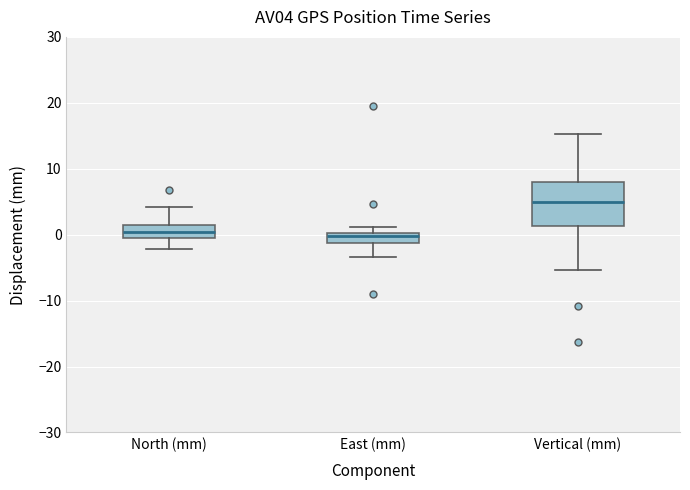

Which box's median line is the highest?

Vertical (mm)